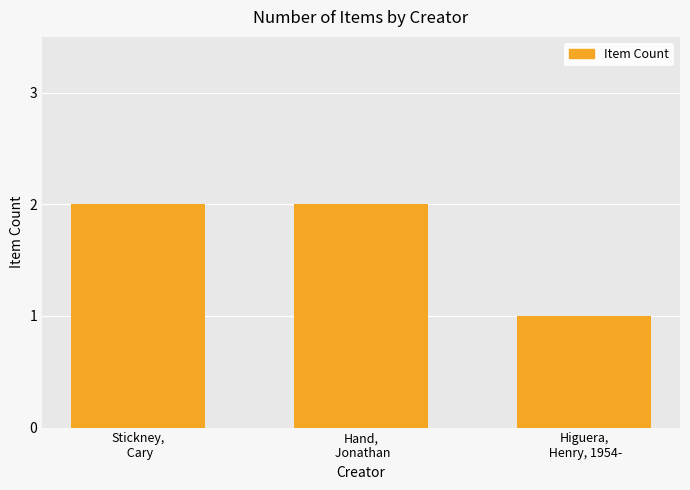

The value at Hand,
 Jonathan is 2. True or false?

True